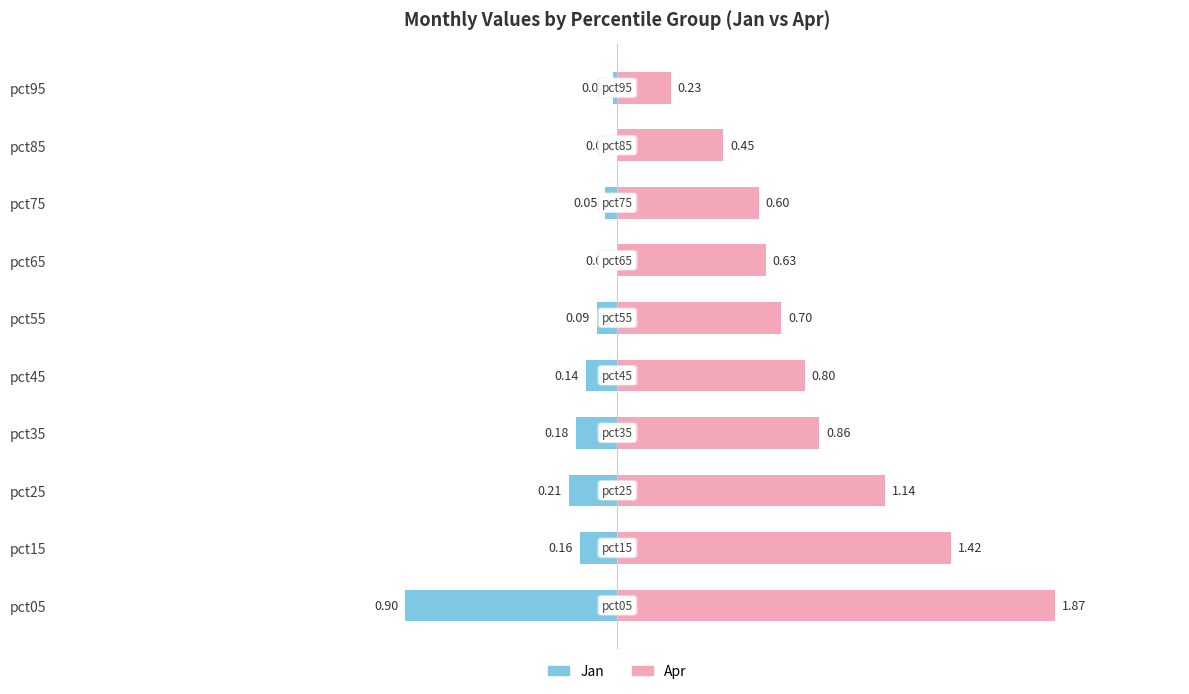

At how many categories does at least one series exceed 0?

10